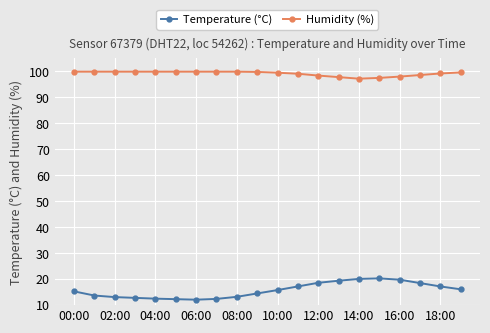

What is the sum of all Humidity (%) values?

1983.8